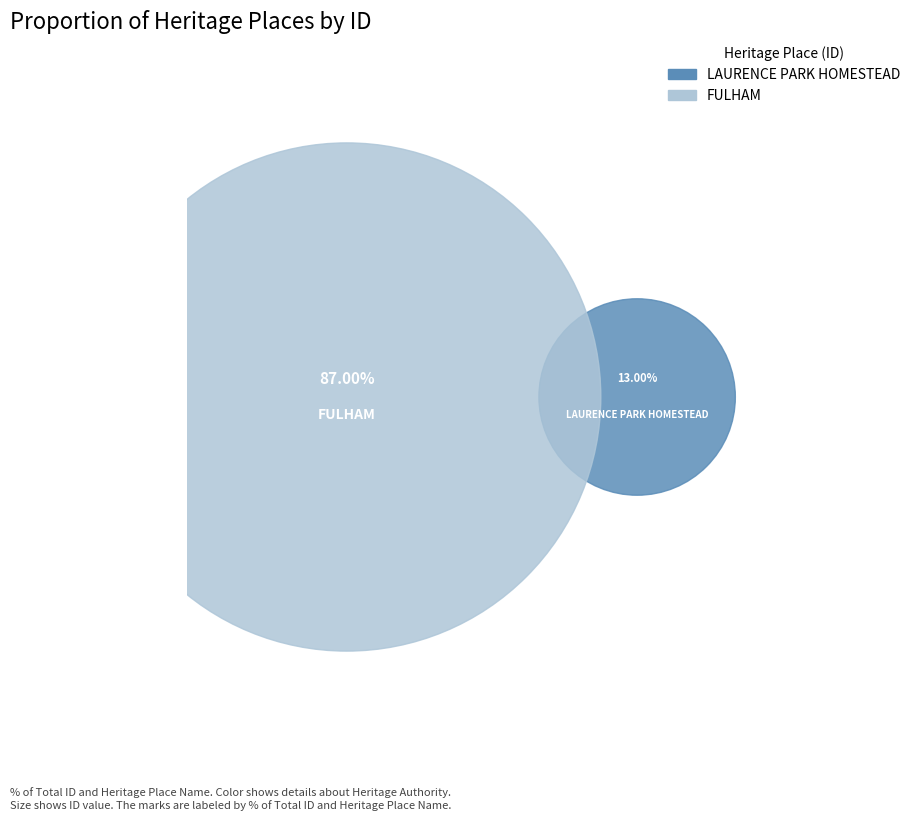

Which has a higher value, FULHAM or LAURENCE PARK HOMESTEAD?

FULHAM